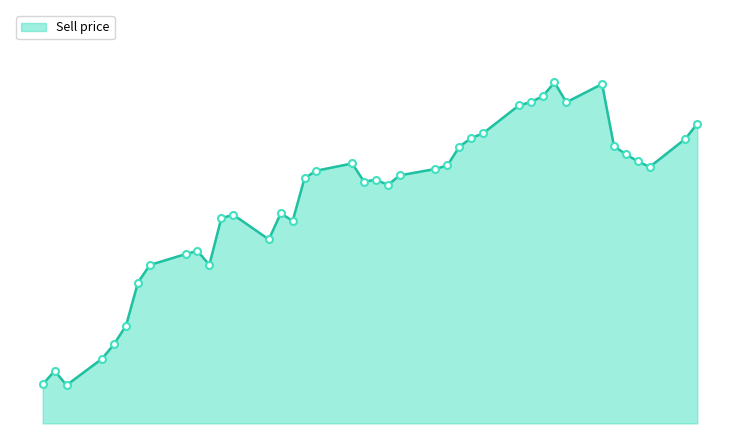

Reading left to right, list all the values displayed in this chart.

2.9	2.9	2.9	2.9	3.0	3.0	3.0	3.0	3.0	3.0	3.0	3.0	3.0	3.0	3.0	3.0	3.0	3.0	3.0	3.0	3.0	3.0	3.0	3.0	3.0	3.0	3.0	3.0	3.0	3.0	3.0	3.0	3.0	3.0	3.0	3.0	3.0	3.0	3.0	3.0